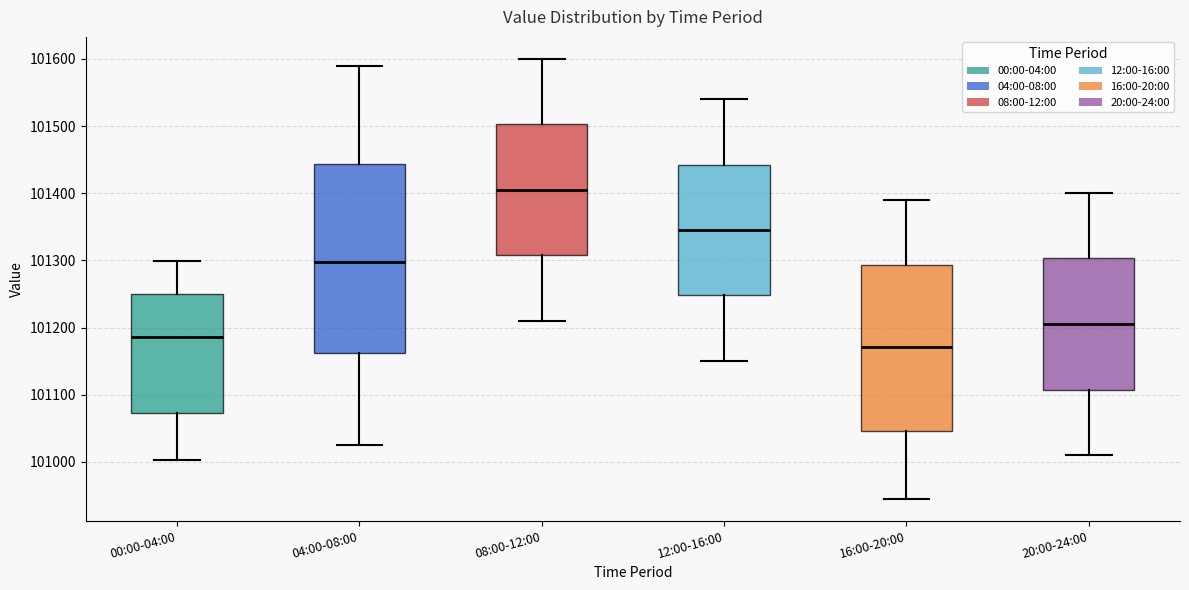

Reading left to right, read every box against the y-axis: the position of its median line, the range the box covers, and the ends of its whiskers. The values are not printed on the chart, so give them approximately, as read against the axis.

00:00-04:00: median 101190, box 101070 to 101250, whiskers 101000 to 101300
04:00-08:00: median 101300, box 101160 to 101440, whiskers 101030 to 101590
08:00-12:00: median 101410, box 101310 to 101500, whiskers 101210 to 101600
12:00-16:00: median 101350, box 101250 to 101440, whiskers 101150 to 101540
16:00-20:00: median 101170, box 101050 to 101290, whiskers 100950 to 101390
20:00-24:00: median 101210, box 101110 to 101300, whiskers 101010 to 101400